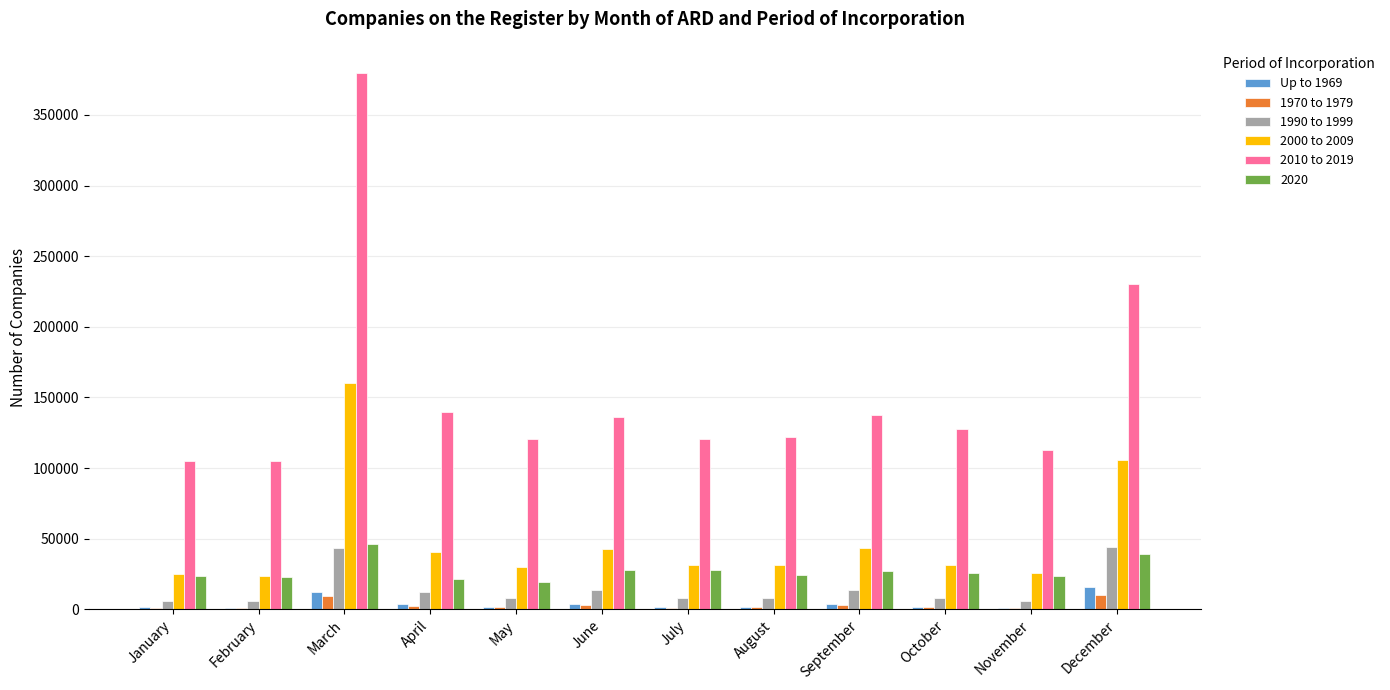

Are the bars horizontal?

No